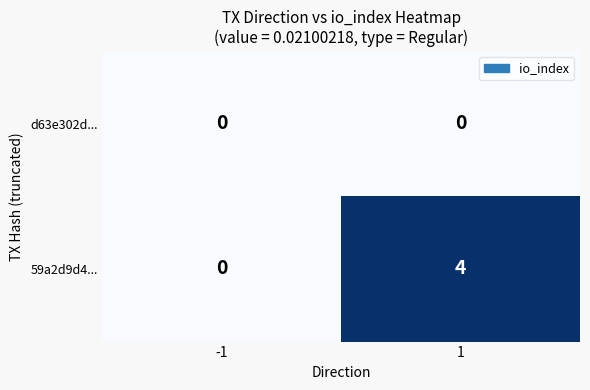

Reading left to right, what are all the values shown in this chart?

d63e302d...: 0	0
59a2d9d4...: 0	4